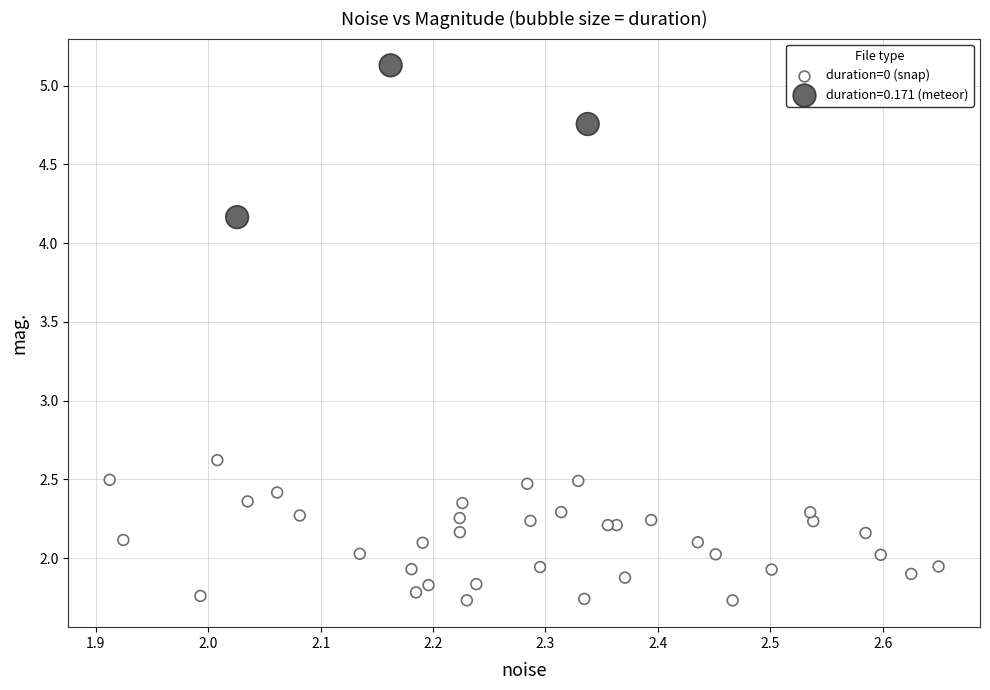

Which series reaches the minimum Y coordinate?

duration=0 (snap)